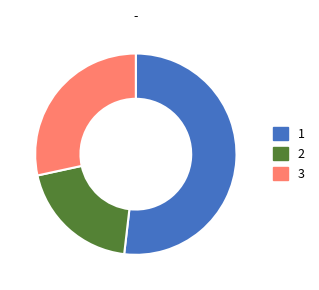

What is the largest slice in the pie chart?

1